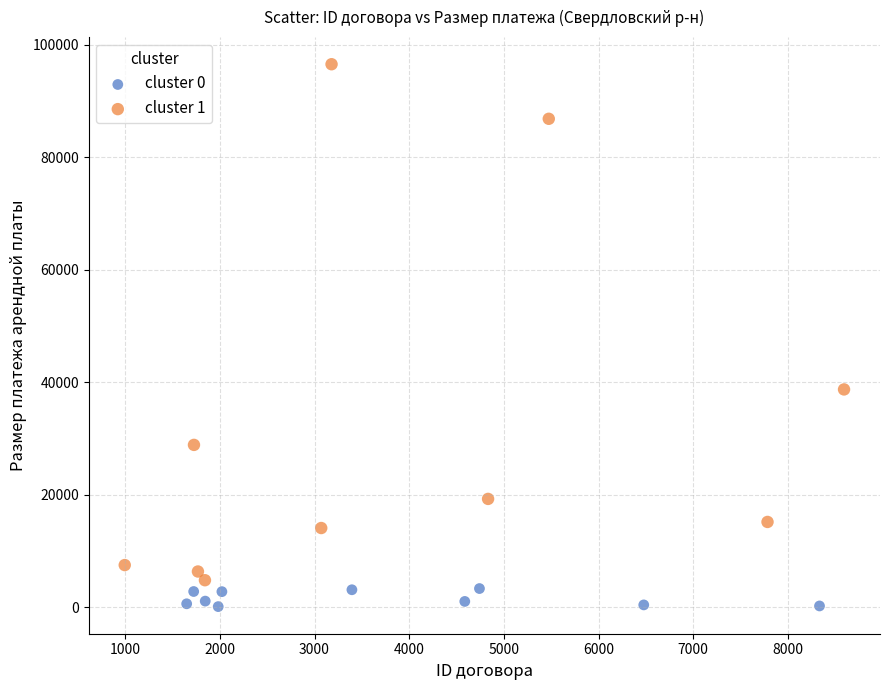

Which series reaches the minimum Y coordinate?

cluster 0